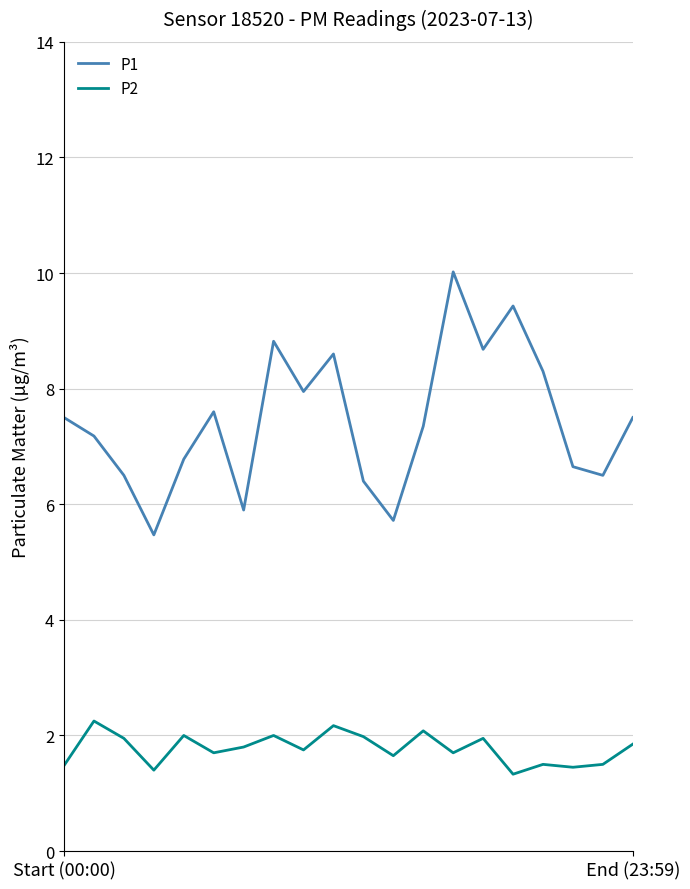

What is the average value of the P1 series?

7.4